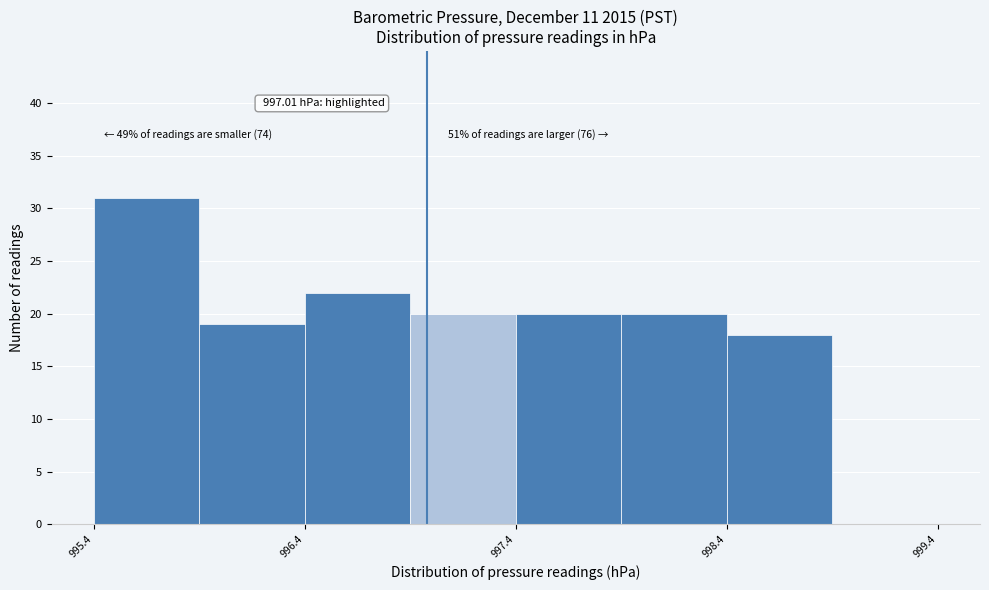

Which range on the x-axis has the tallest bar?

995.43 to 995.93